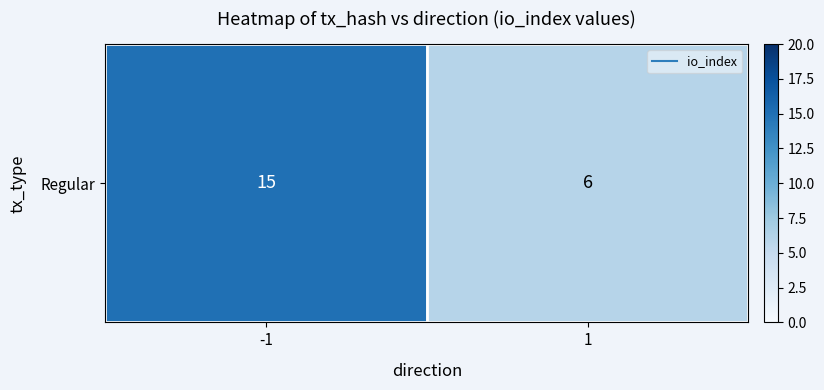

Reading left to right, list all the values displayed in this chart.

-1=15	1=6